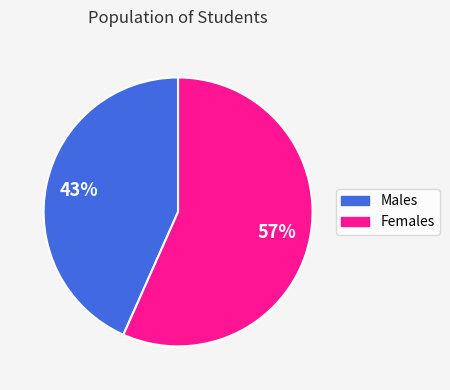

To the nearest percent, what percentage of the pie is Males?

43%